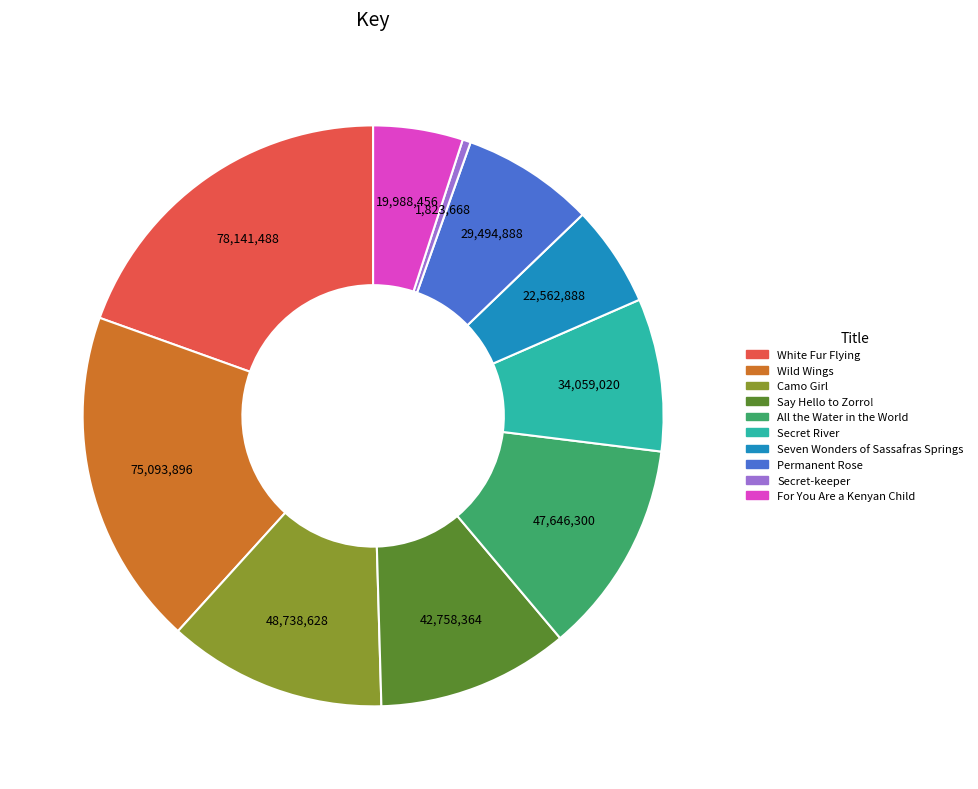

Between Permanent Rose and Secret-keeper, which is larger?

Permanent Rose